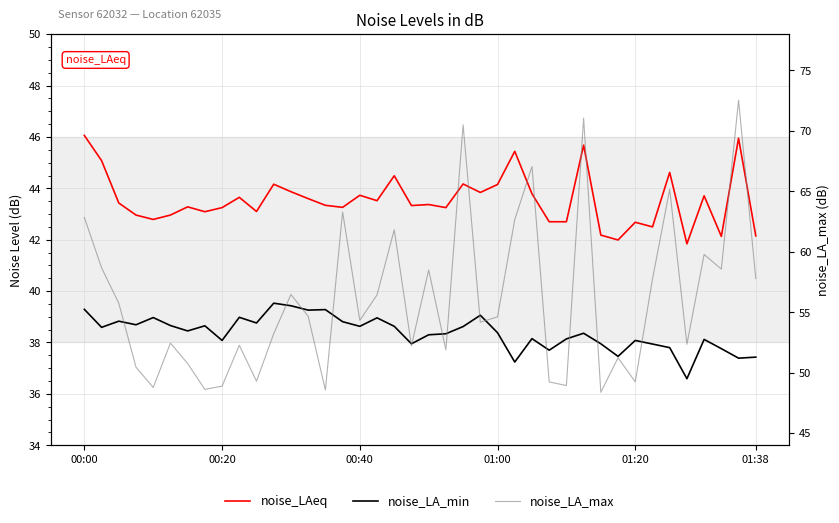

Which category has the highest value in the noise_LAeq series?

00:00